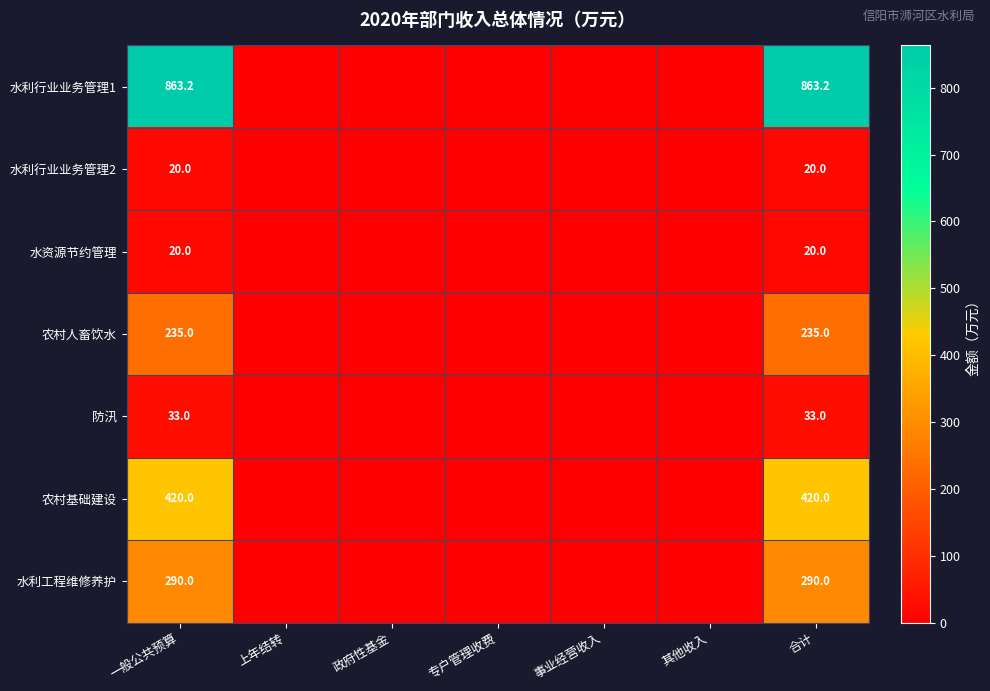

Which category has the highest value across all series?

一般公共预算